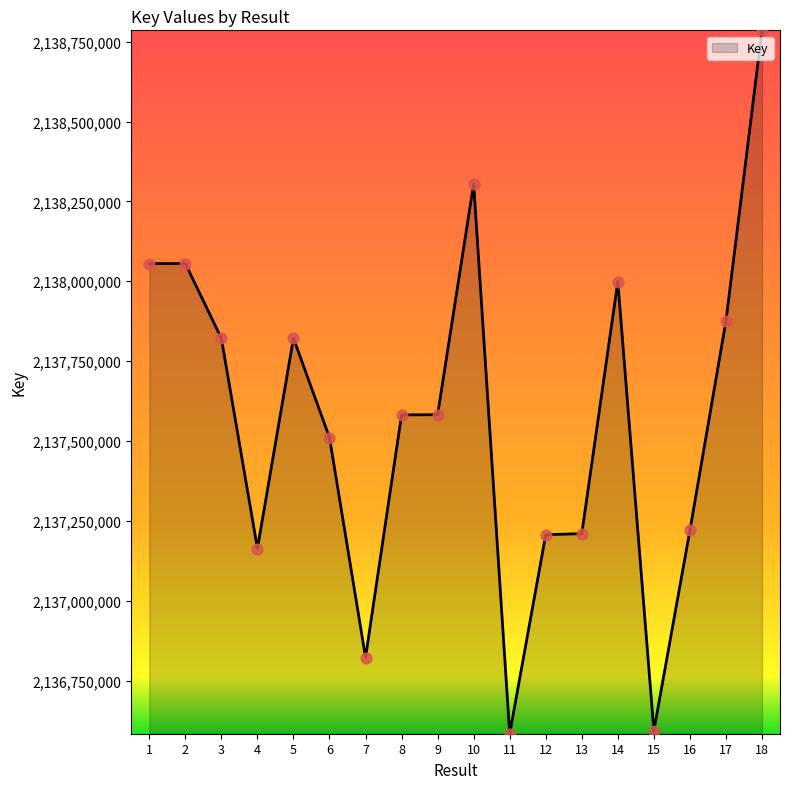

Which has a higher value, 8 or 10?

10